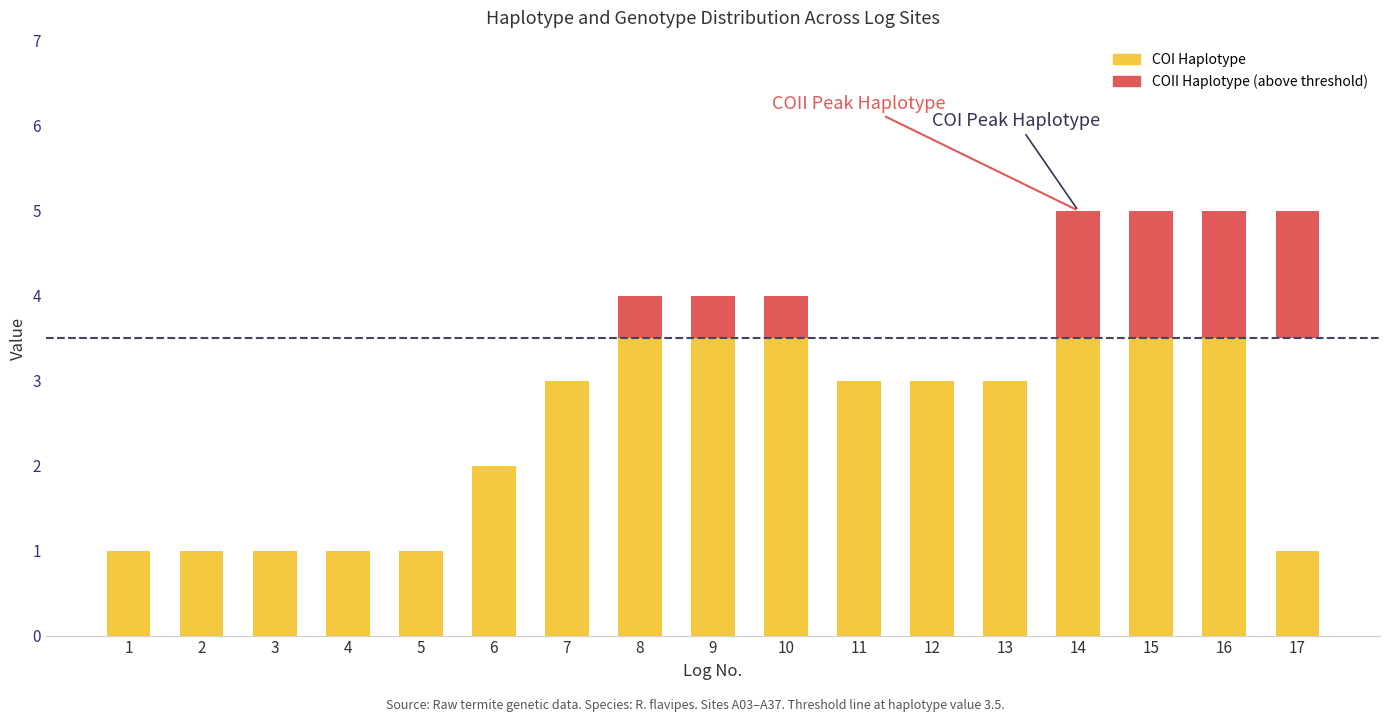

Which category has the highest value in the COII Haplotype (above threshold) series?

14